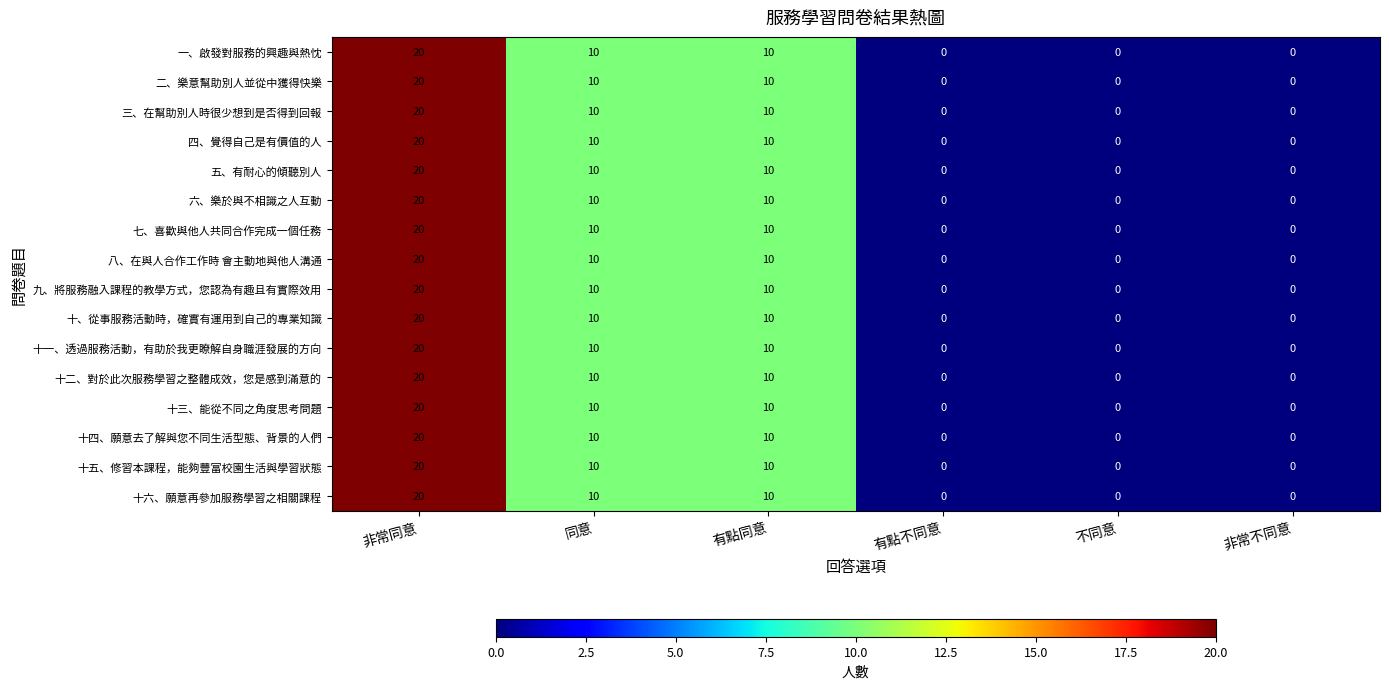

True or false: 十五、修習本課程，能夠豐富校園生活與學習狀態 has a value of 4 at 同意.

False